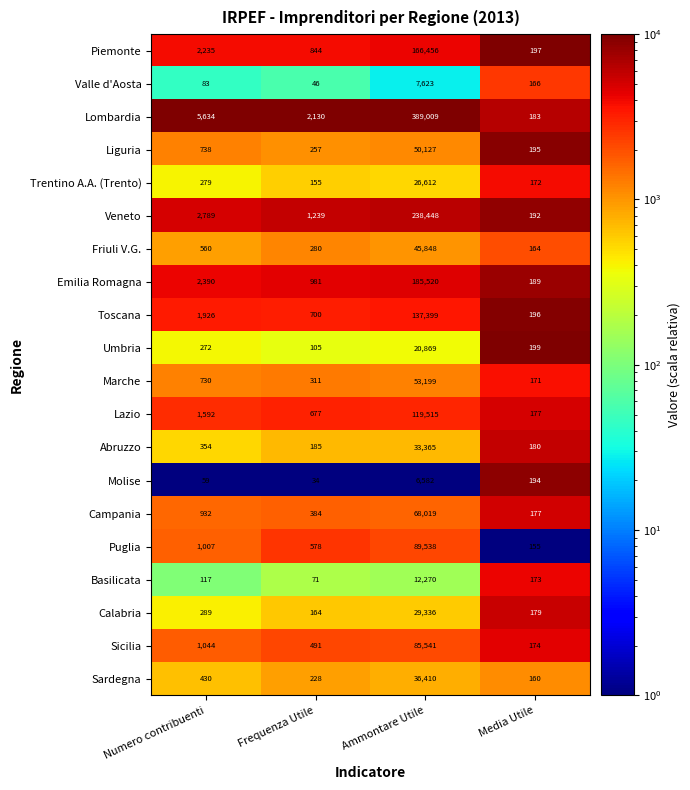

What is the minimum value for Lazio?

177